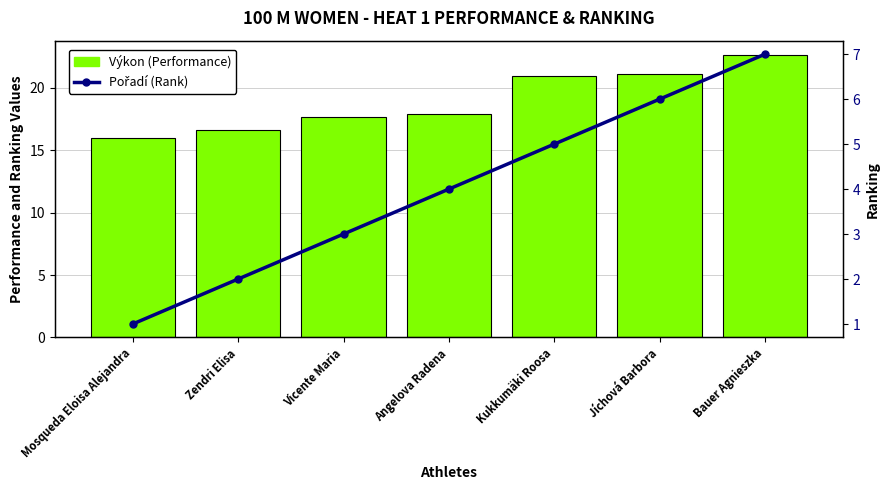

Where is Pořadí (Rank) nearest to the value 4?

Angelova Radena